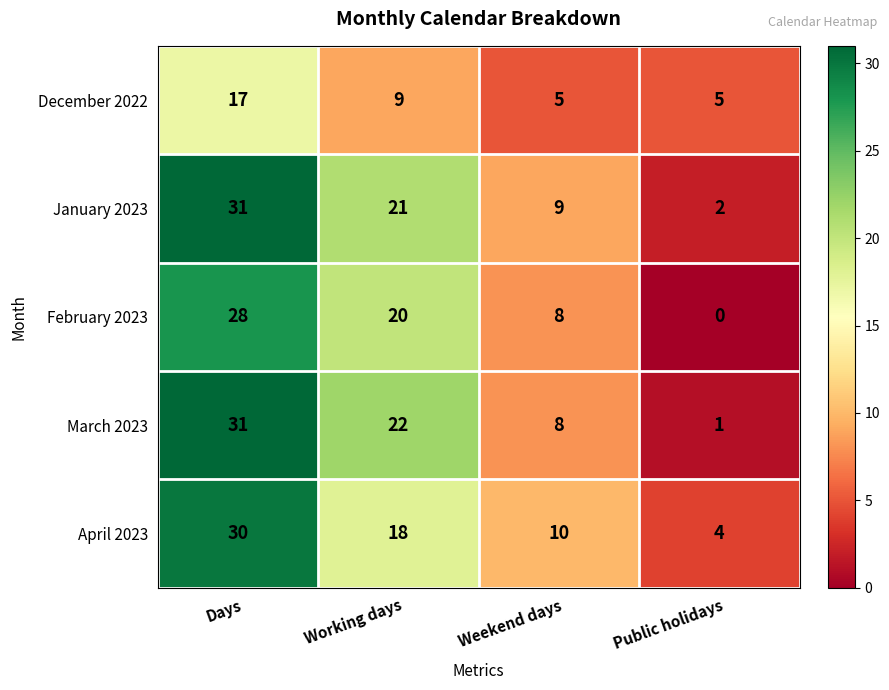

Which category has the highest value across all series?

Days